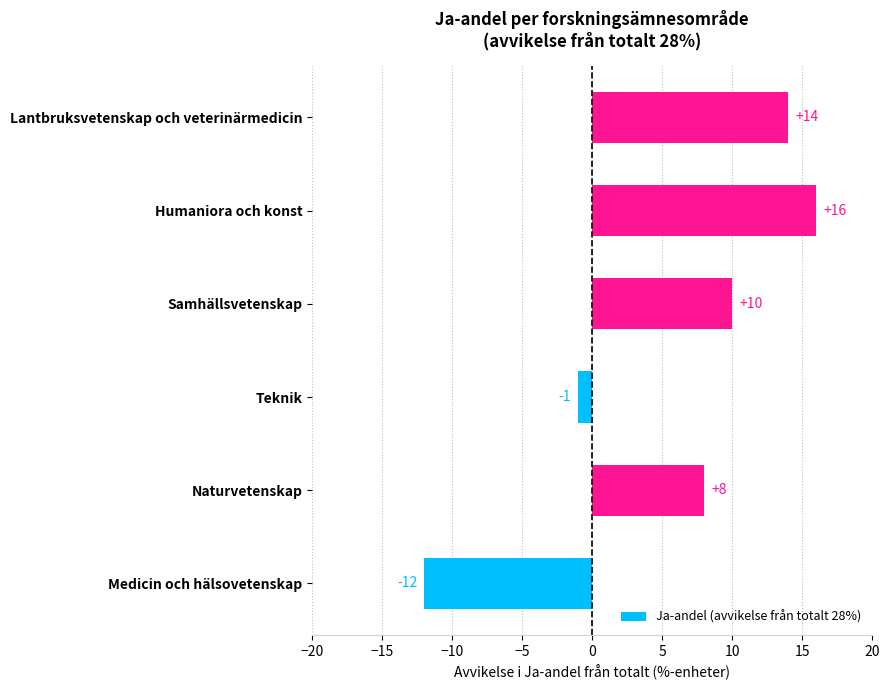

Is it true that the value at Naturvetenskap is 4?

False